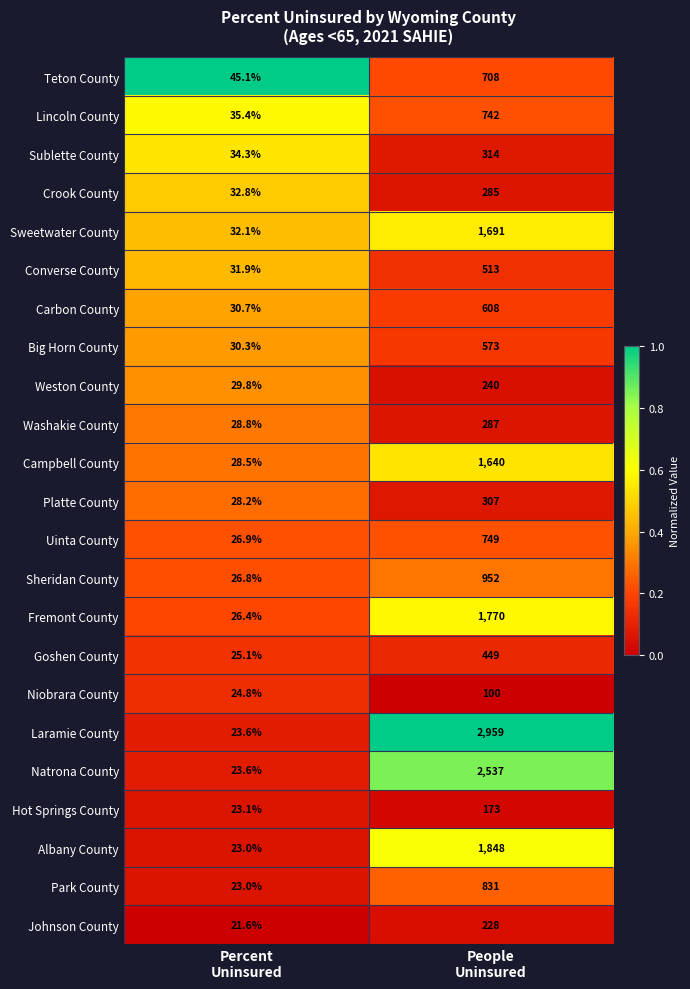

List the series in order of their peak value, lowest first.

Niobrara County, Hot Springs County, Johnson County, Weston County, Crook County, Washakie County, Platte County, Sublette County, Goshen County, Converse County, Big Horn County, Carbon County, Teton County, Lincoln County, Uinta County, Park County, Sheridan County, Campbell County, Sweetwater County, Fremont County, Albany County, Natrona County, Laramie County